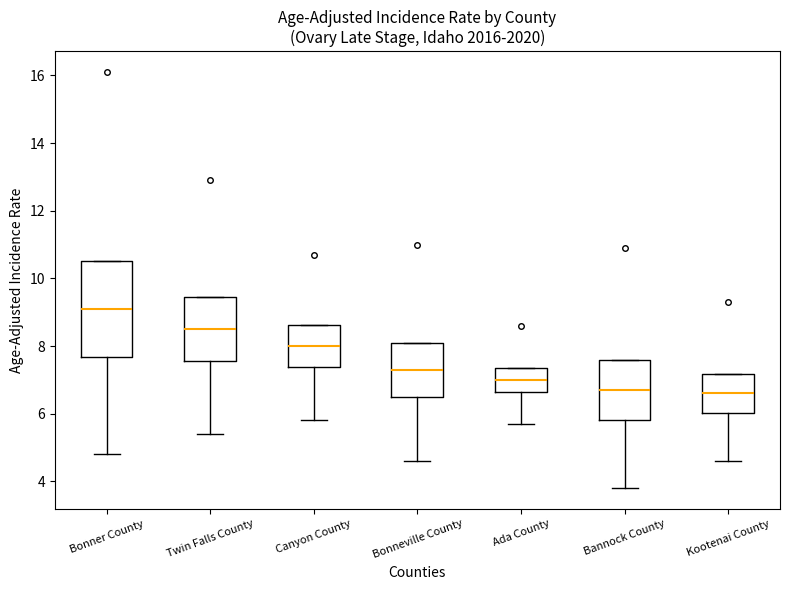

Where is the lower edge of the box for Bonneville County on the y-axis? The values are not printed on the chart, so give them approximately, as read against the axis.

6.6